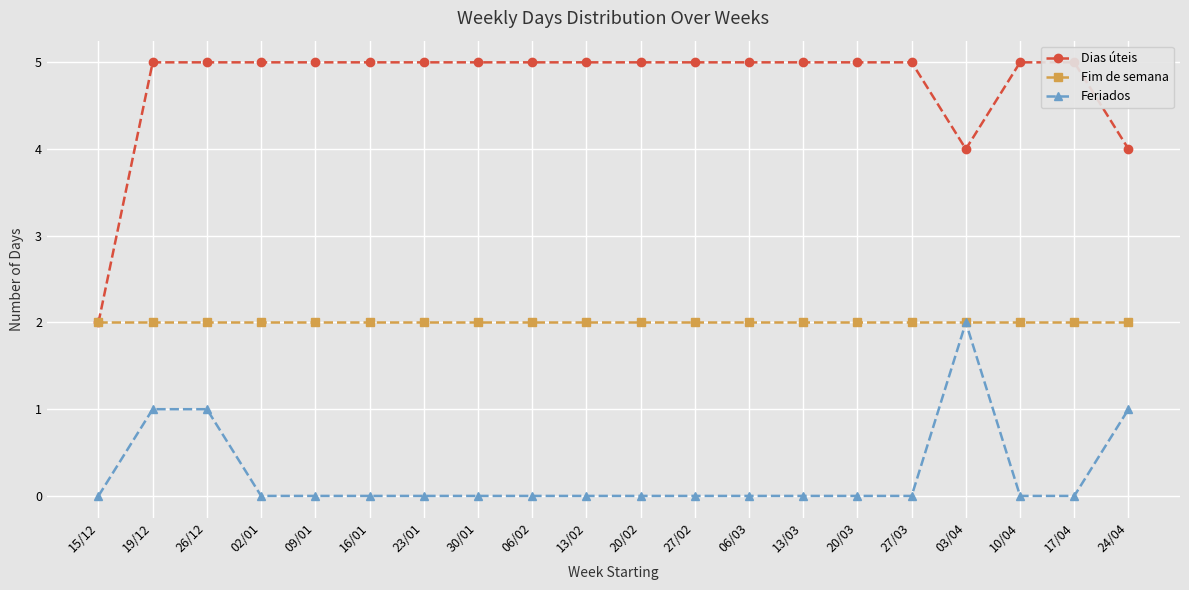

At which label is Dias úteis closest to 3?

15/12